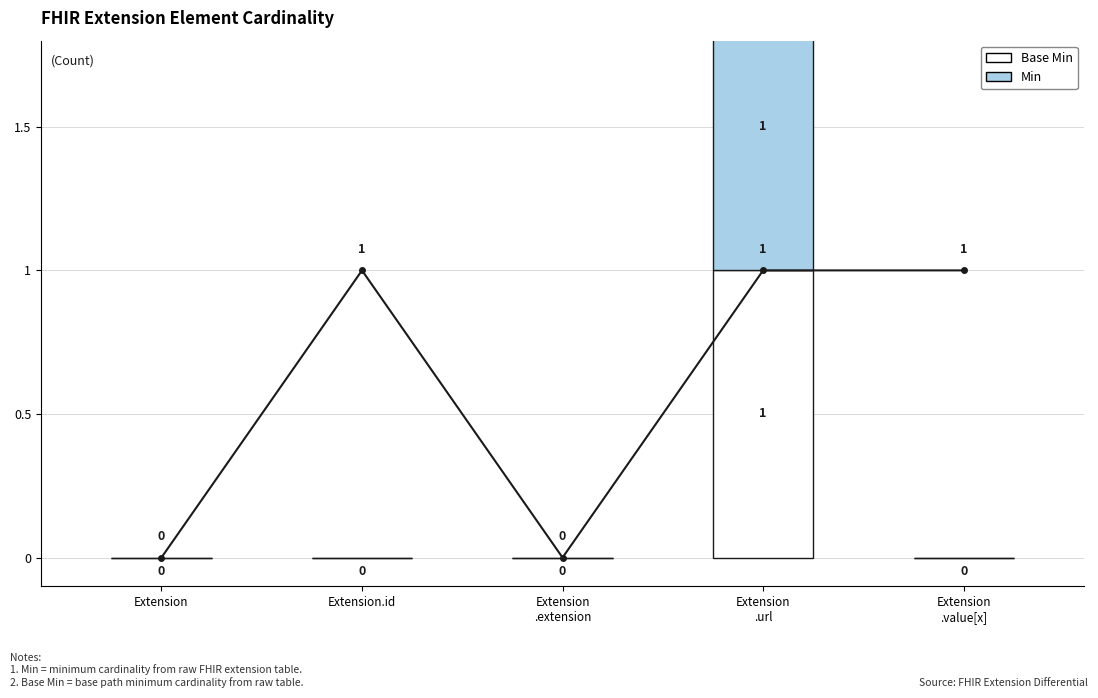

At Extension, list the series in order from largest to smallest.

Base Min, Min